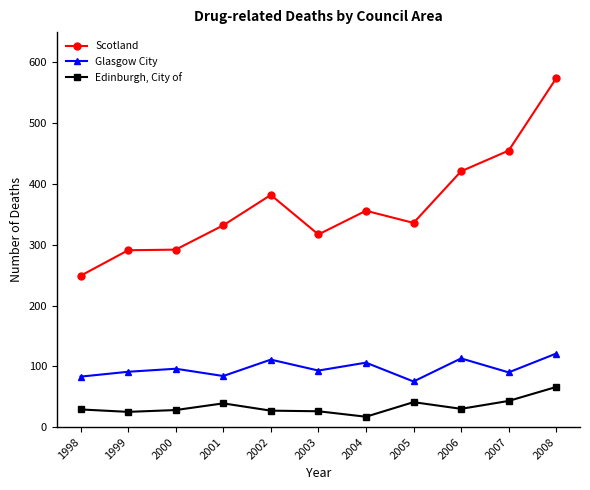

Rank the series by their maximum value, from lowest to highest.

Edinburgh, City of, Glasgow City, Scotland